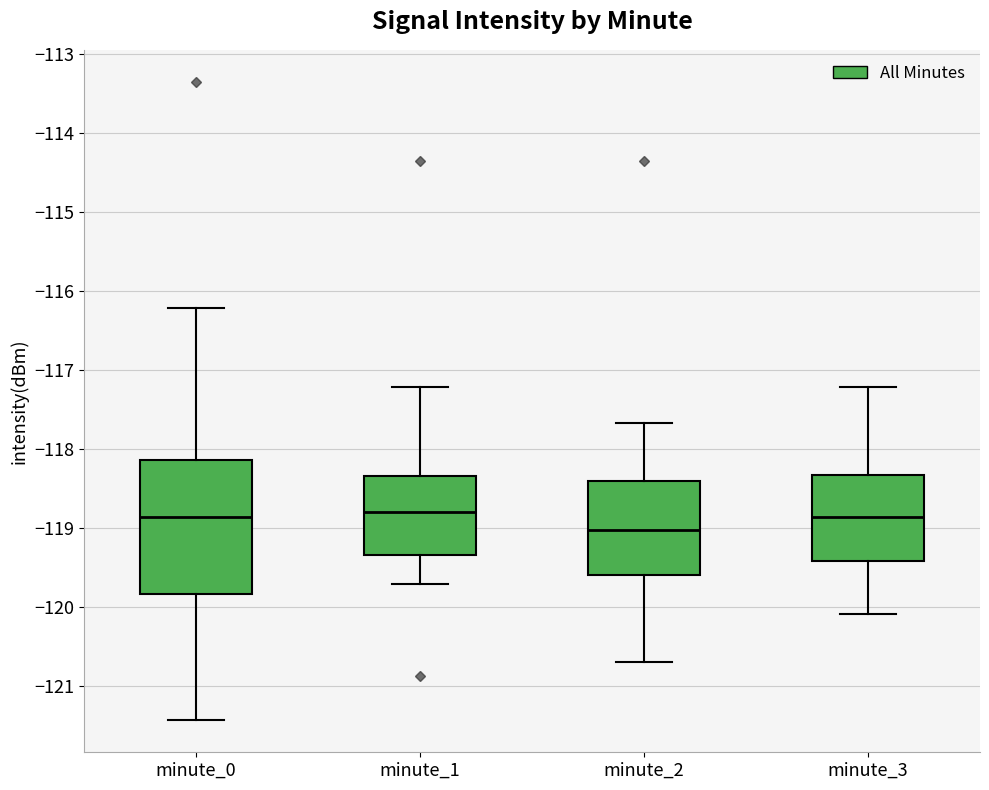

Reading left to right, read every box against the y-axis: the position of its median line, the range the box covers, and the ends of its whiskers. The values are not printed on the chart, so give them approximately, as read against the axis.

minute_0: median -118.9, box -119.8 to -118.1, whiskers -121.4 to -116.2
minute_1: median -118.8, box -119.3 to -118.3, whiskers -119.7 to -117.2
minute_2: median -119.0, box -119.6 to -118.4, whiskers -120.7 to -117.7
minute_3: median -118.9, box -119.4 to -118.3, whiskers -120.1 to -117.2